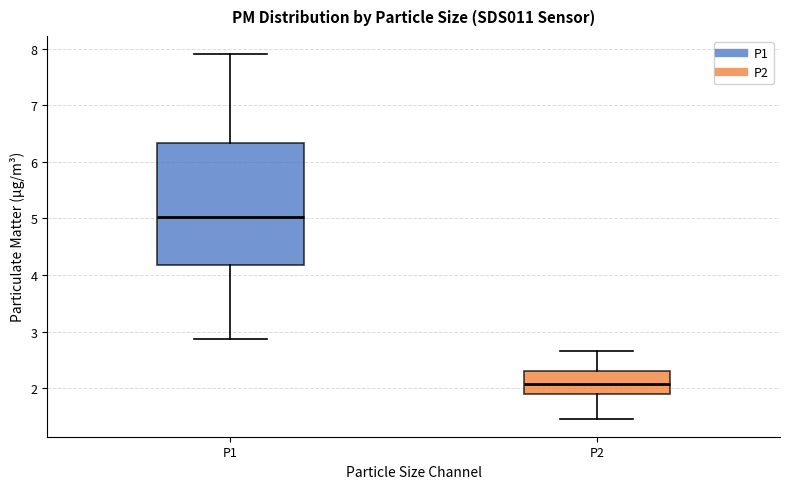

Which box's median line is the lowest?

P2